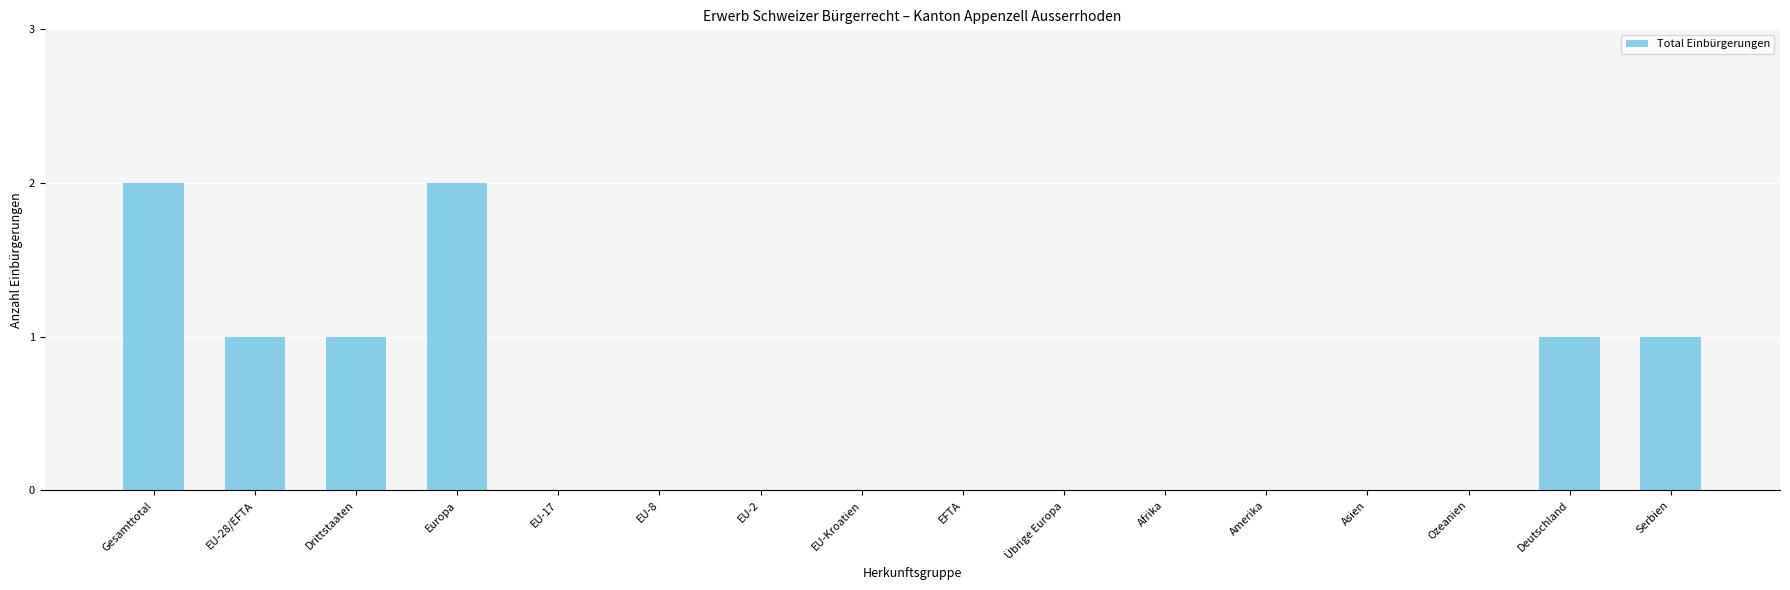

Between Amerika and EU-28/EFTA, which is larger?

EU-28/EFTA